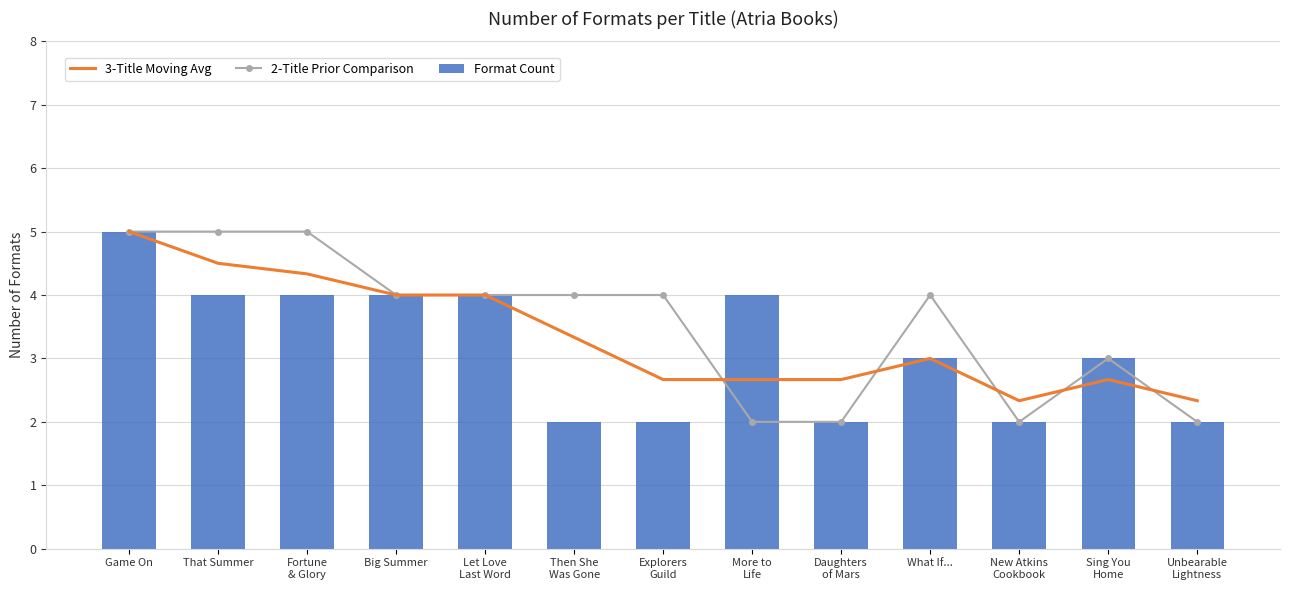

What is the minimum value shown in the chart?

2.0